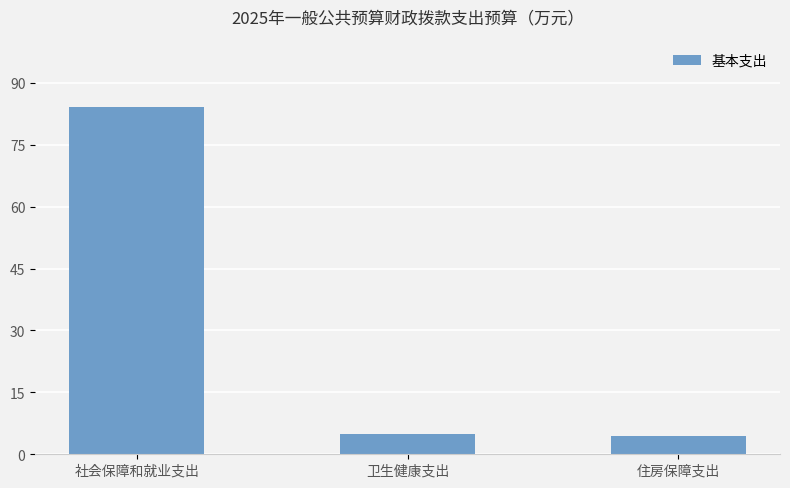

How many bars are there in total?

3